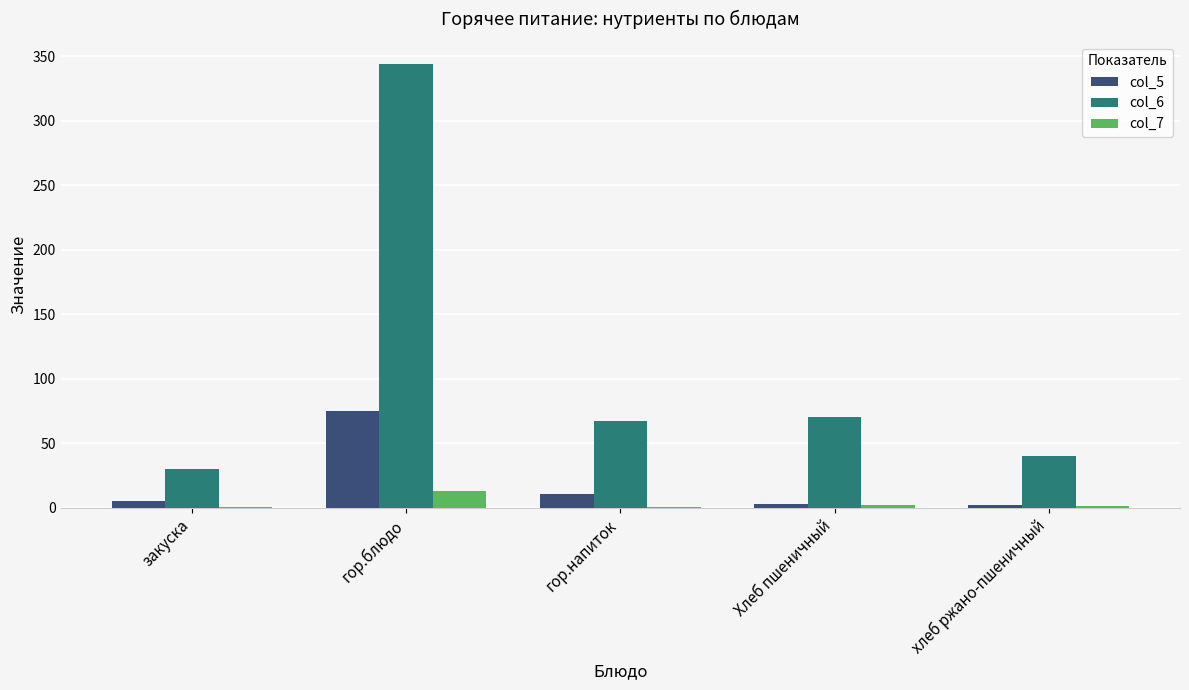

What is the highest value of the col_7 series?

12.6